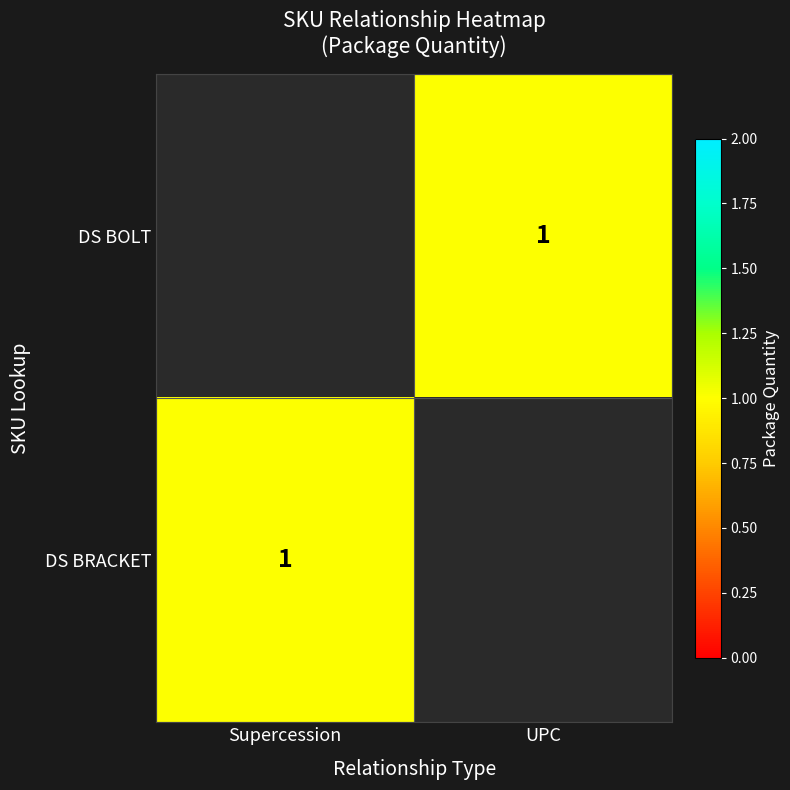

How many categories are shown in the chart?

2